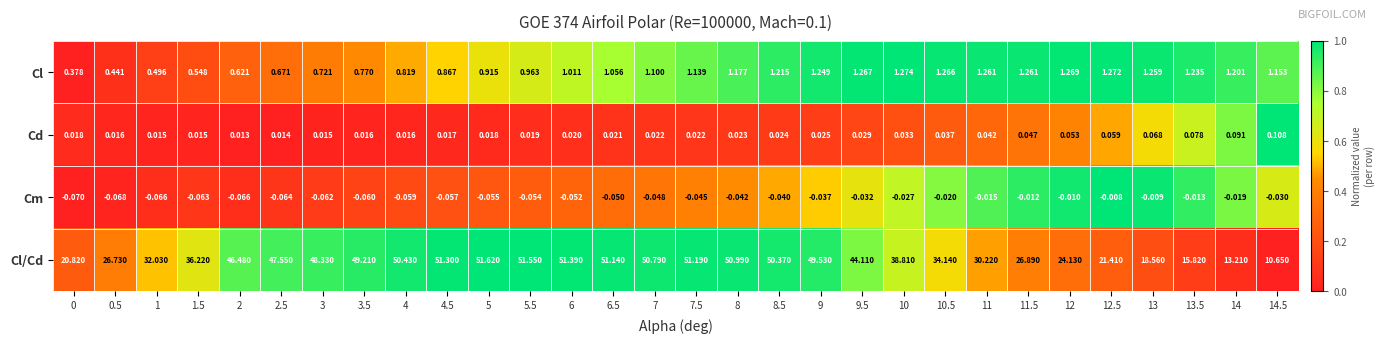

Rank the series by their maximum value, from lowest to highest.

Cm, Cd, Cl, Cl/Cd